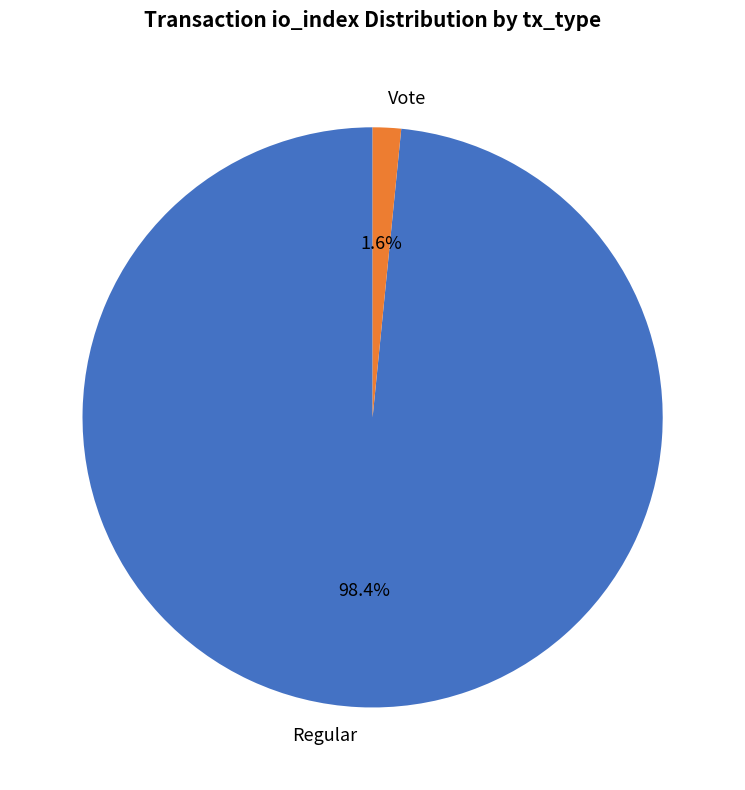

How many slices are in this pie chart?

2